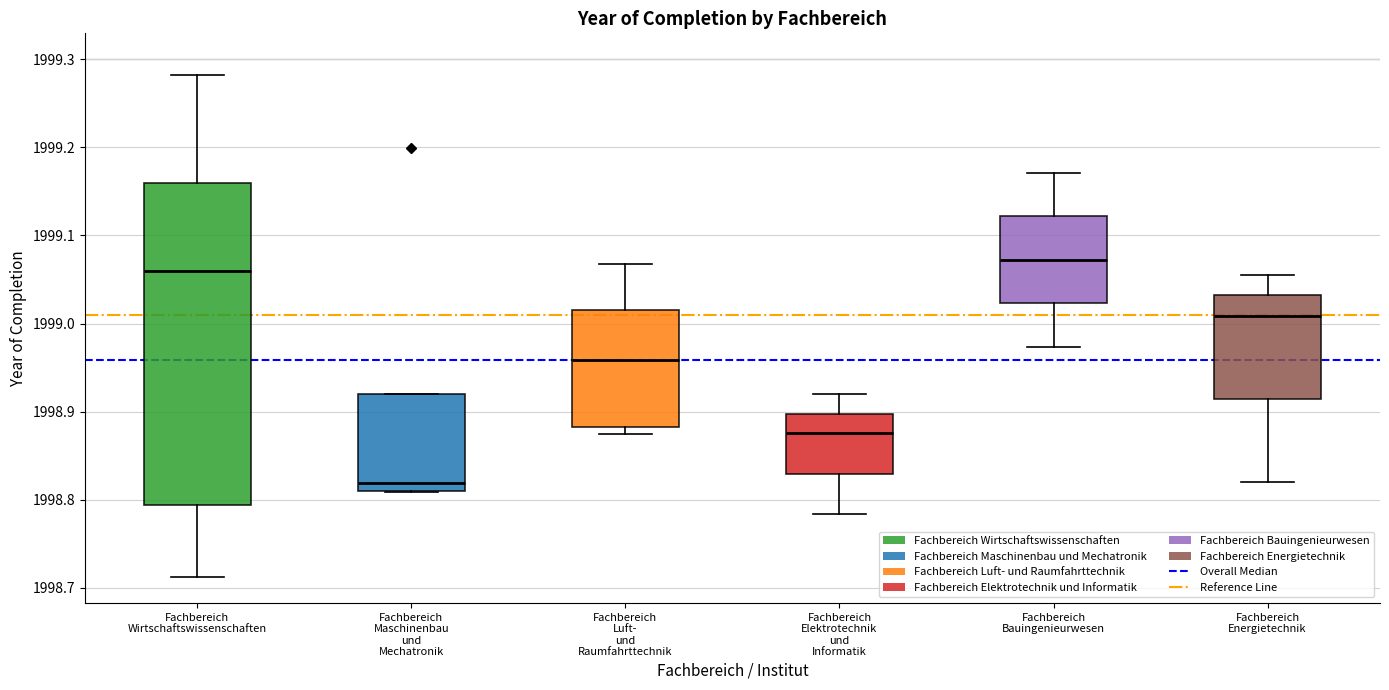

Reading left to right, read every box against the y-axis: the position of its median line, the range the box covers, and the ends of its whiskers. The values are not printed on the chart, so give them approximately, as read against the axis.

Fachbereich Wirtschaftswissenschaften: median 1999.06, box 1998.79 to 1999.16, whiskers 1998.71 to 1999.28
Fachbereich Maschinenbau und Mechatronik: median 1998.82, box 1998.81 to 1998.92, whiskers 1998.81 to 1998.92
Fachbereich Luft- und Raumfahrttechnik: median 1998.96, box 1998.88 to 1999.01, whiskers 1998.87 to 1999.07
Fachbereich Elektrotechnik und Informatik: median 1998.88, box 1998.83 to 1998.90, whiskers 1998.78 to 1998.92
Fachbereich Bauingenieurwesen: median 1999.07, box 1999.02 to 1999.12, whiskers 1998.97 to 1999.17
Fachbereich Energietechnik: median 1999.01, box 1998.91 to 1999.03, whiskers 1998.82 to 1999.06